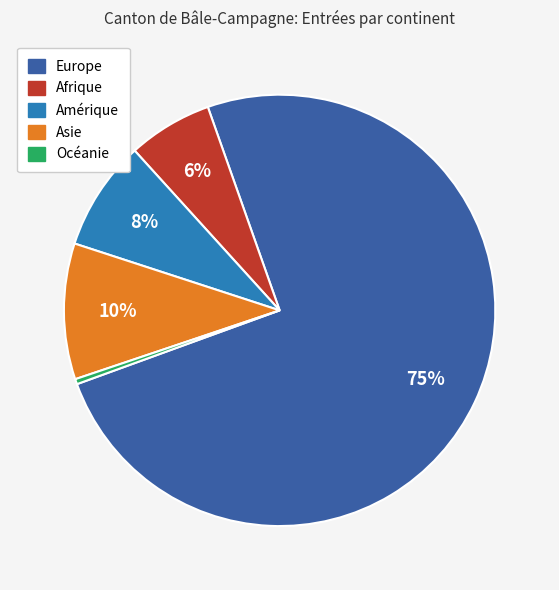

To the nearest percent, what portion does Asie represent?

10%